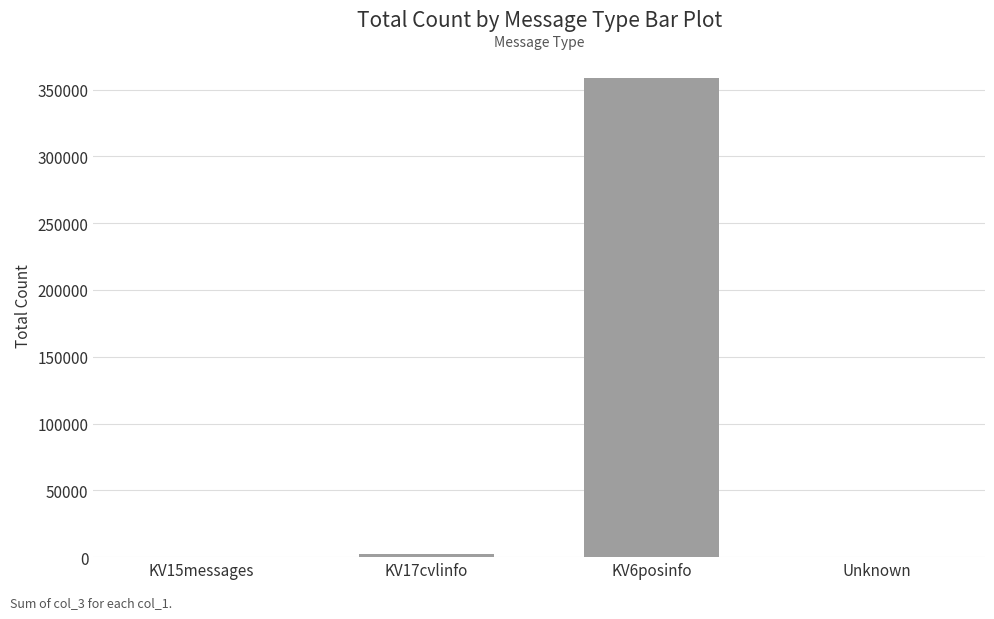

True or false: the data shows 182360 at KV6posinfo.

False